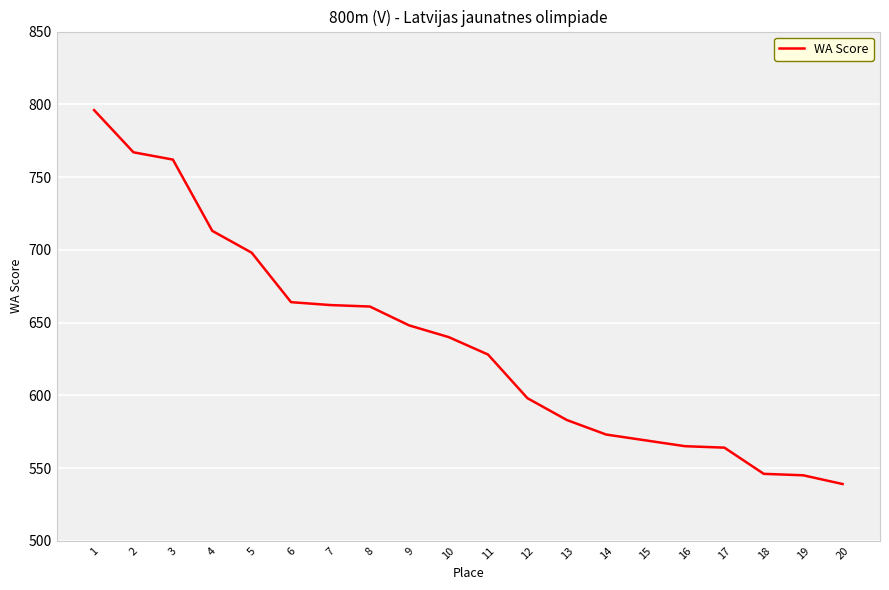

What is the difference between the values at 19 and 9?

103